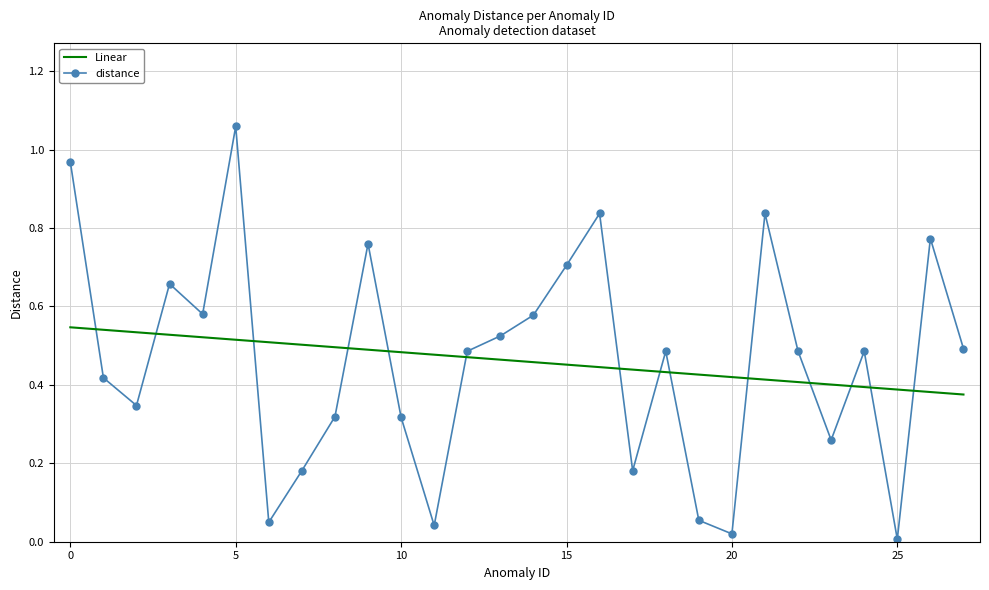

True or false: distance and Linear cross at least once.

True